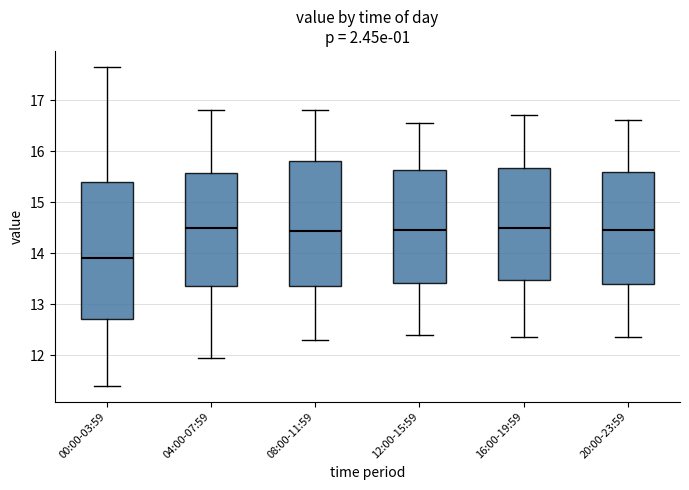

Reading left to right, read every box against the y-axis: the position of its median line, the range the box covers, and the ends of its whiskers. The values are not printed on the chart, so give them approximately, as read against the axis.

00:00-03:59: median 13.9, box 12.7 to 15.4, whiskers 11.4 to 17.7
04:00-07:59: median 14.5, box 13.4 to 15.6, whiskers 12.0 to 16.8
08:00-11:59: median 14.4, box 13.4 to 15.8, whiskers 12.3 to 16.8
12:00-15:59: median 14.5, box 13.4 to 15.6, whiskers 12.4 to 16.6
16:00-19:59: median 14.5, box 13.5 to 15.7, whiskers 12.4 to 16.7
20:00-23:59: median 14.5, box 13.4 to 15.6, whiskers 12.4 to 16.6